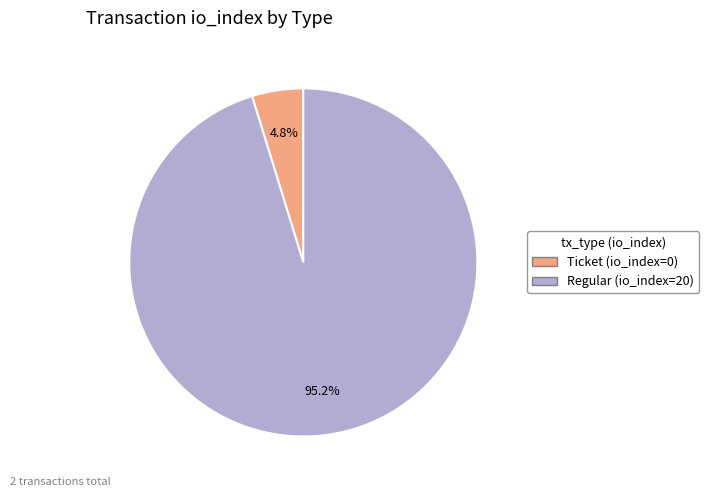

To the nearest percent, what is the difference between the largest and smallest slice percentages?

90%